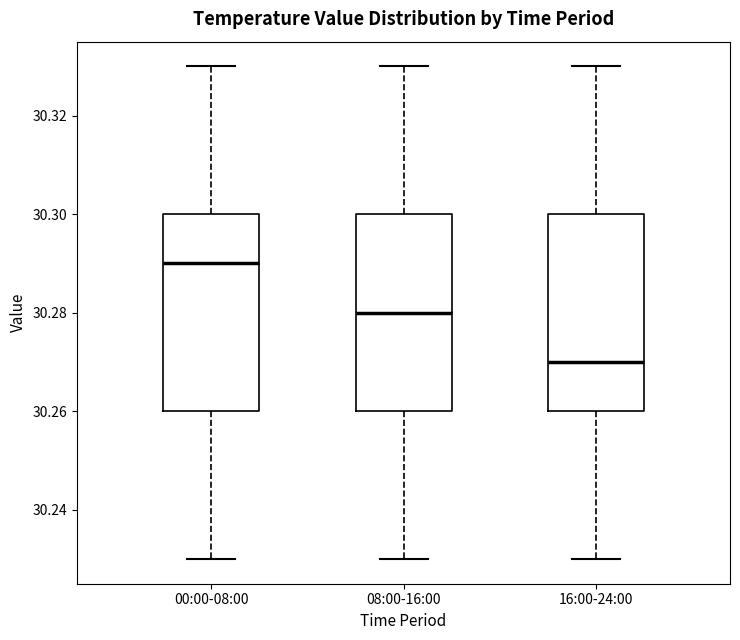

Reading left to right, transcribe this box plot: for each box, give where its median line is, the range the box spans, and where its two whiskers end, as read against the y-axis. The values are not printed on the chart, so give them approximately, as read against the axis.

00:00-08:00: median 30.29, box 30.26 to 30.30, whiskers 30.23 to 30.33
08:00-16:00: median 30.28, box 30.26 to 30.30, whiskers 30.23 to 30.33
16:00-24:00: median 30.27, box 30.26 to 30.30, whiskers 30.23 to 30.33